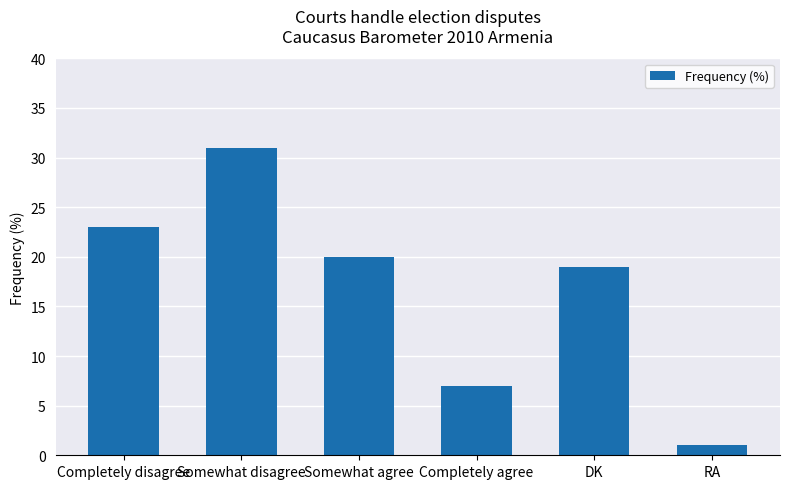

List the labels in order of value, smallest first.

RA, Completely agree, DK, Somewhat agree, Completely disagree, Somewhat disagree